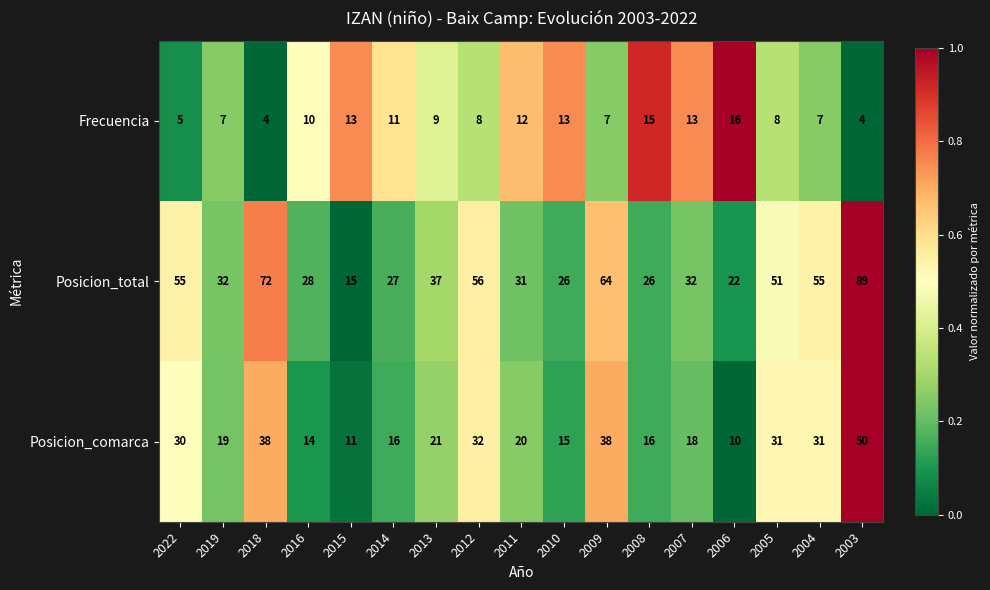

True or false: Frecuencia has a value of 10 at 2016.

True